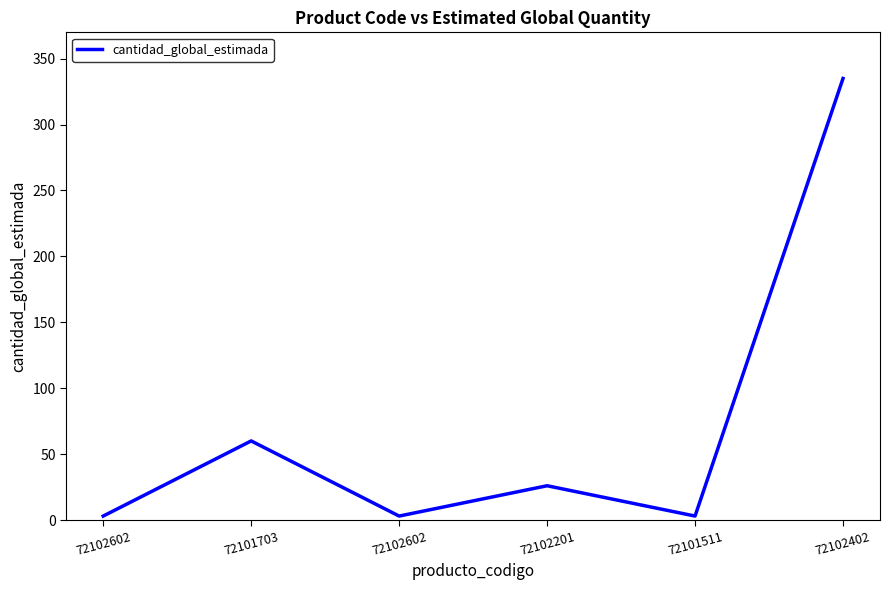

How many values are below 26?

3